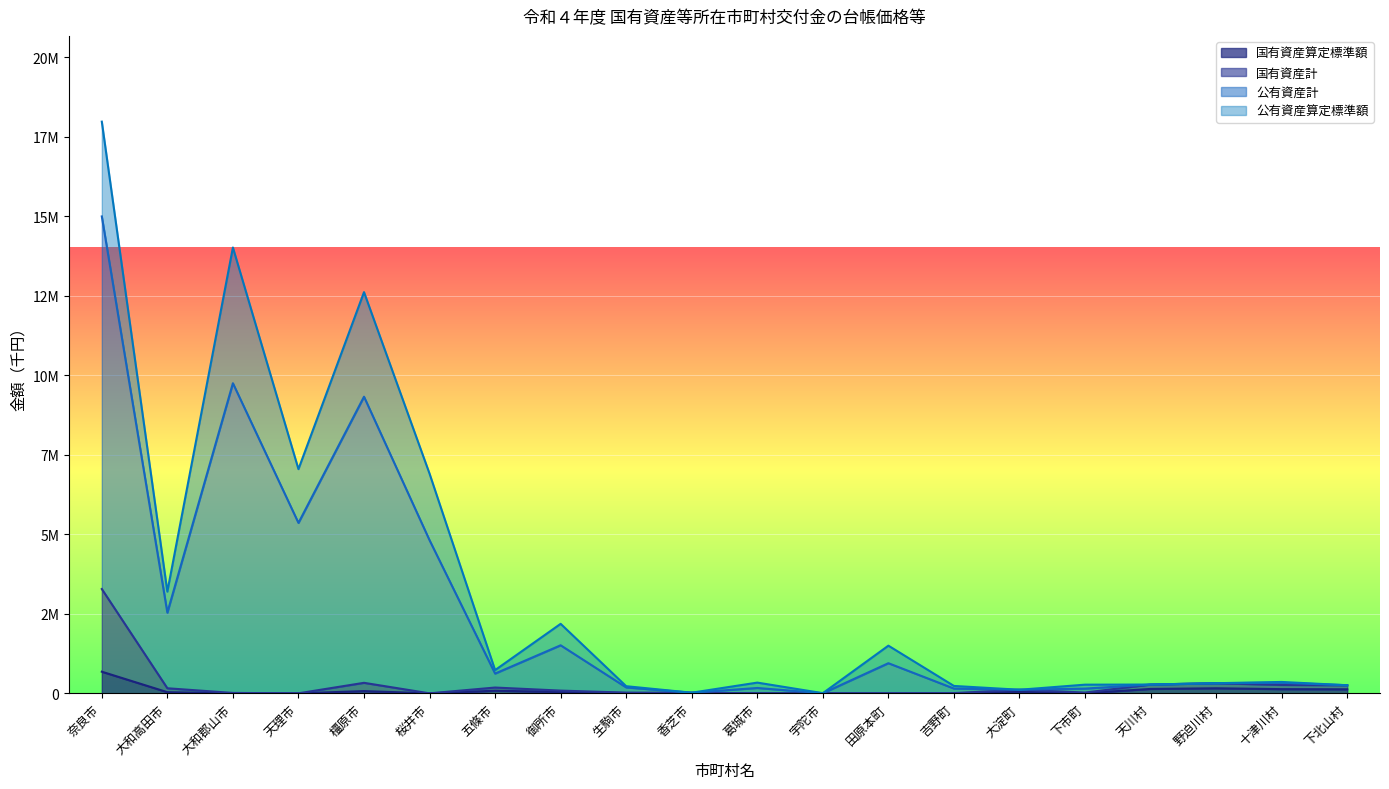

Does the chart display data point markers on the line(s)?

No